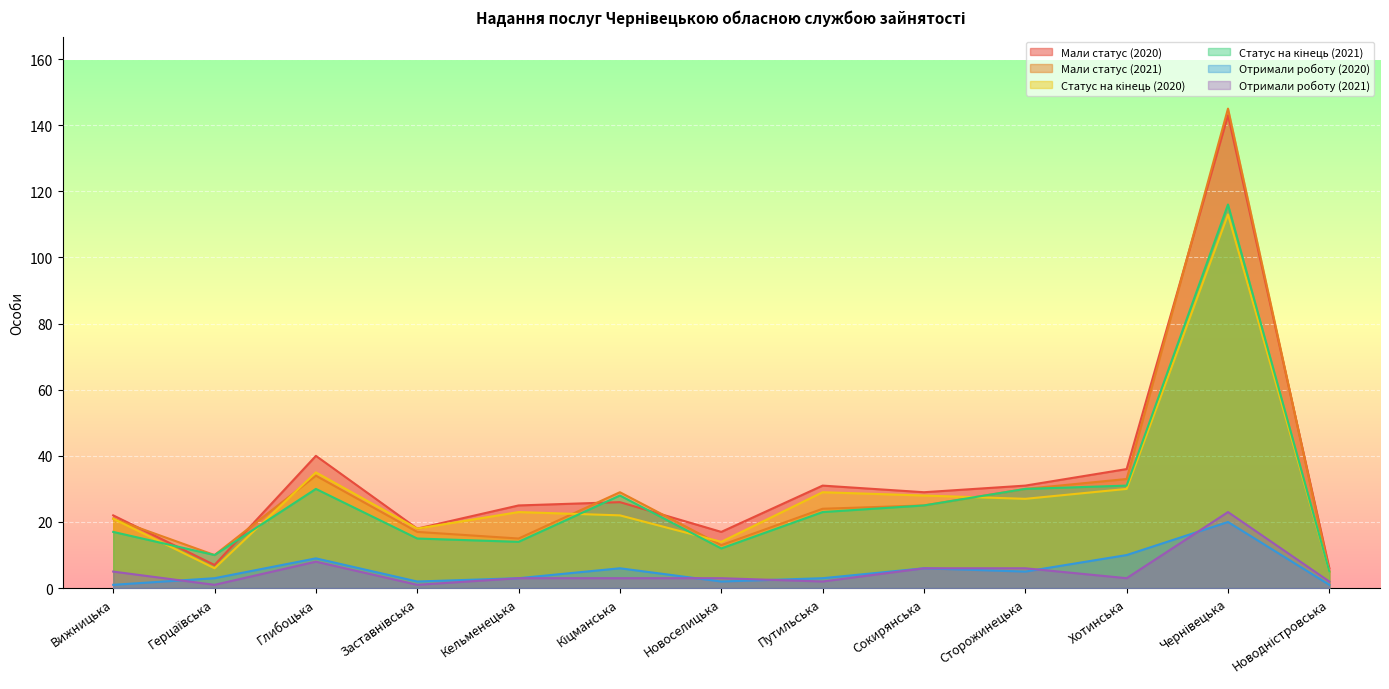

At which category does the chart reach its minimum across all series?

Вижницька